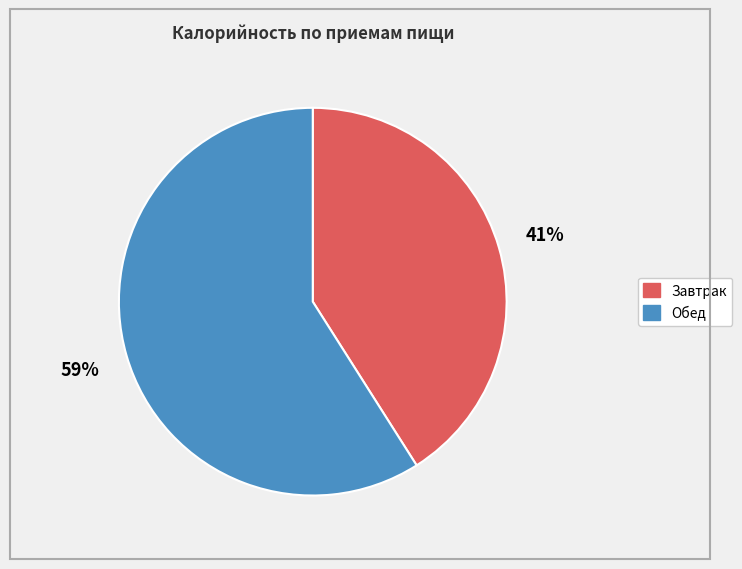

Is there any slice that represents more than half of the pie?

Yes